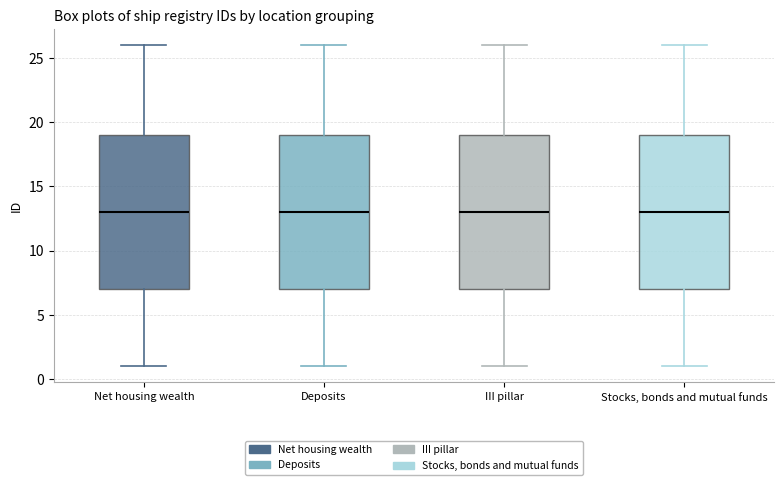

Where is the lower edge of the box for Stocks, bonds and mutual funds on the y-axis? The values are not printed on the chart, so give them approximately, as read against the axis.

7